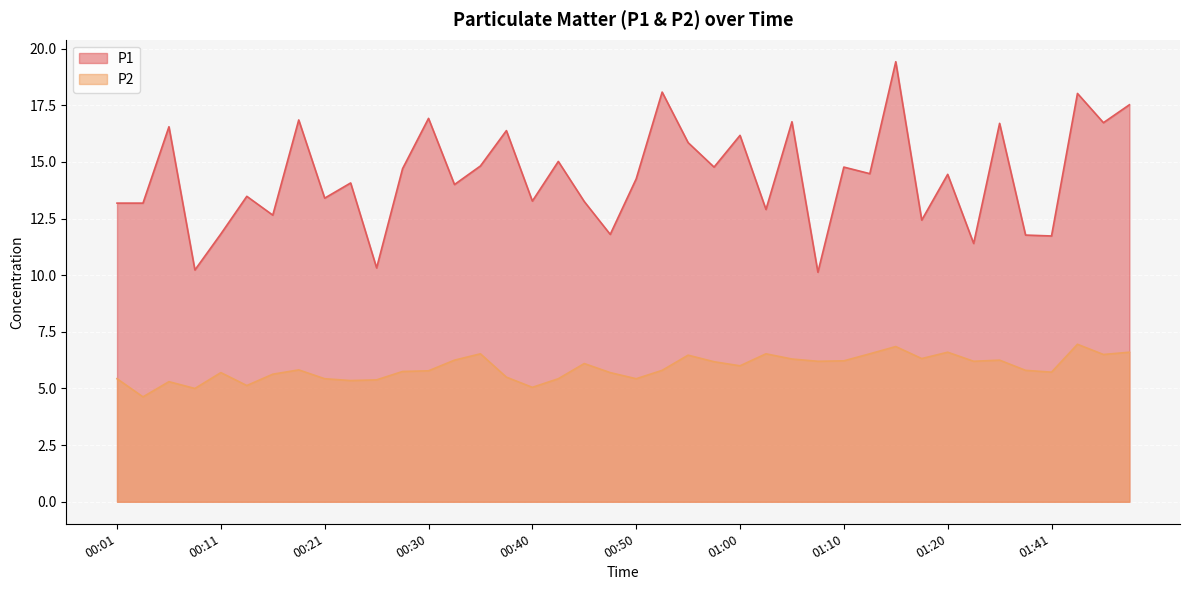

What is the approximate value of P2 at 00:57?

6.2